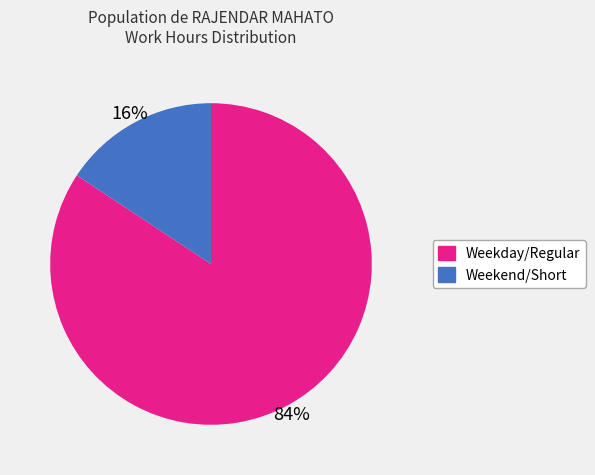

Is there any slice that represents more than half of the pie?

Yes